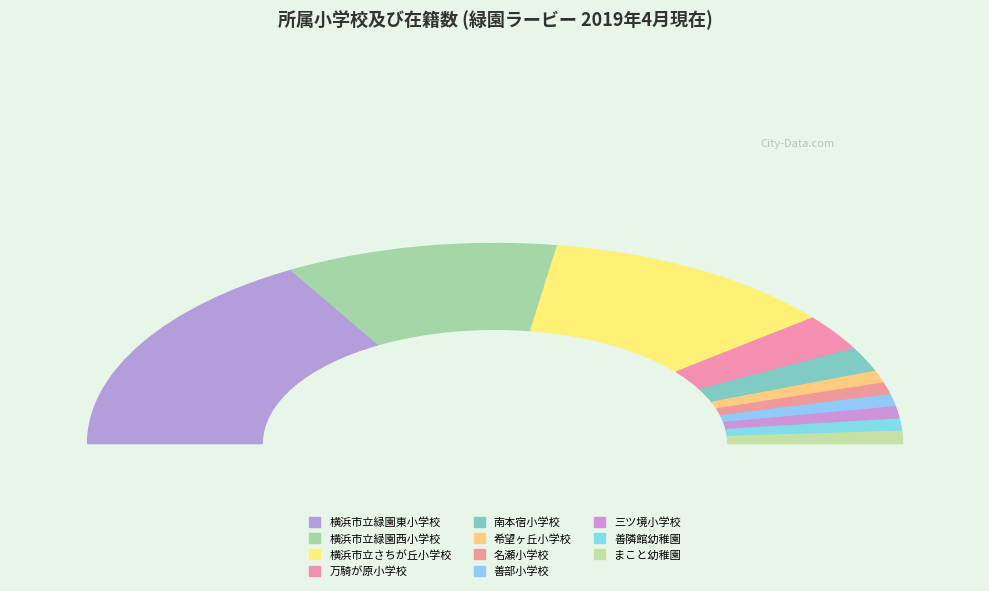

Combined, do 横浜市立緑園東小学校 and 善隣館幼稚園 account for over 50%?

No